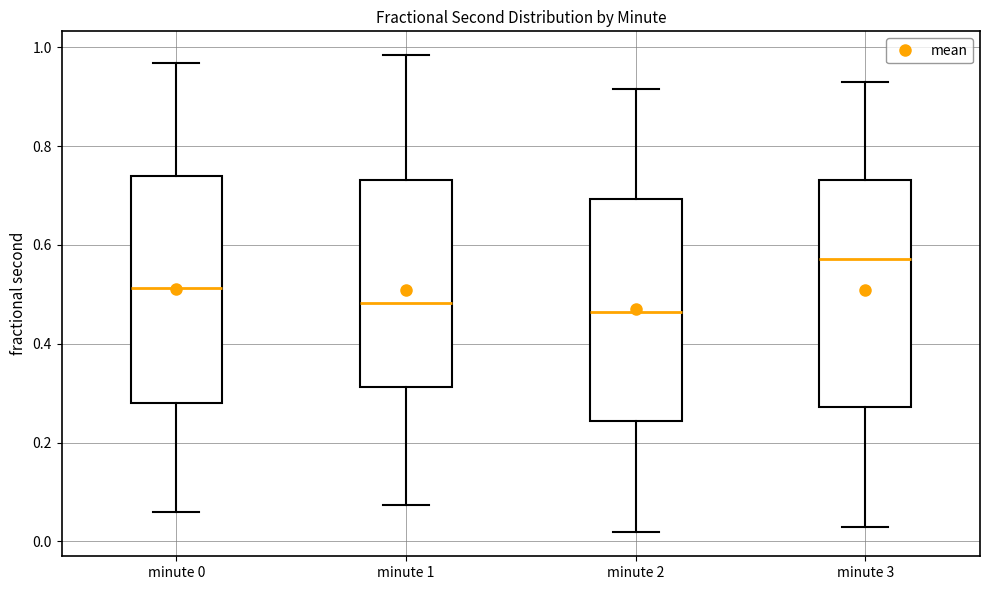

Reading left to right, transcribe this box plot: for each box, give where its median line is, the range the box spans, and where its two whiskers end, as read against the y-axis. The values are not printed on the chart, so give them approximately, as read against the axis.

minute 0: median 0.52, box 0.28 to 0.74, whiskers 0.06 to 0.96
minute 1: median 0.48, box 0.32 to 0.74, whiskers 0.08 to 0.98
minute 2: median 0.46, box 0.24 to 0.70, whiskers 0.02 to 0.92
minute 3: median 0.58, box 0.28 to 0.74, whiskers 0.02 to 0.94